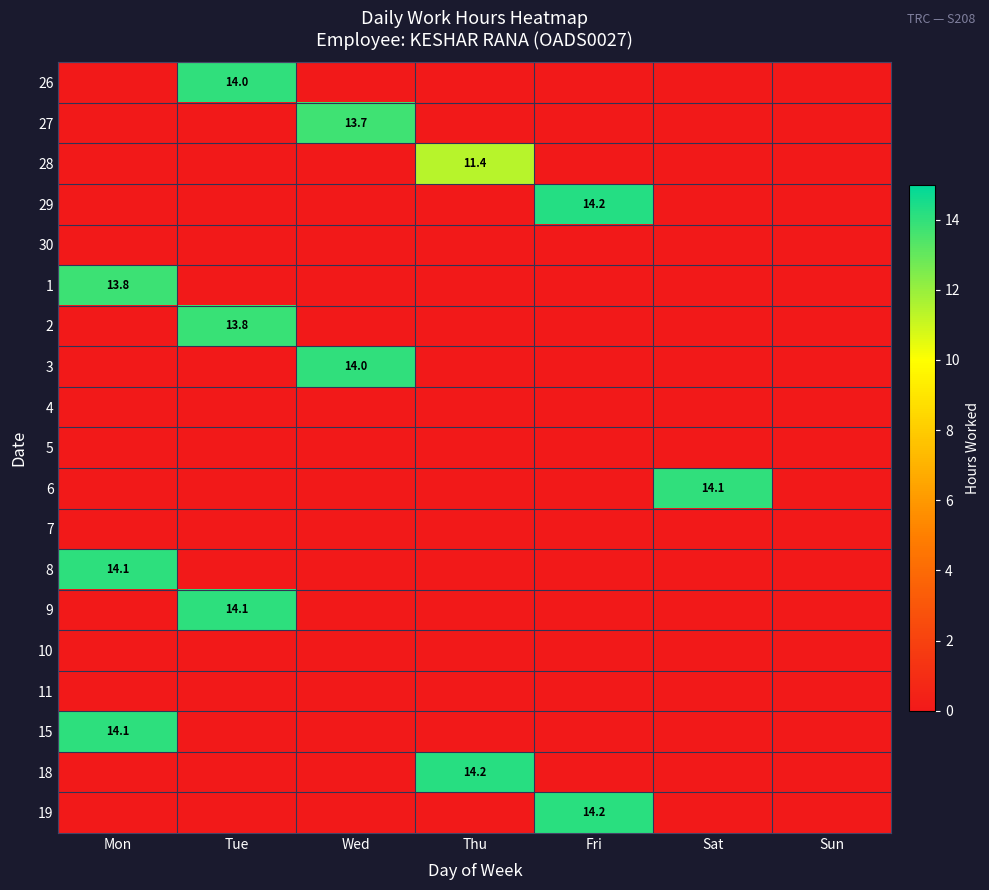

What is the total value across all series at Sat?

14.1